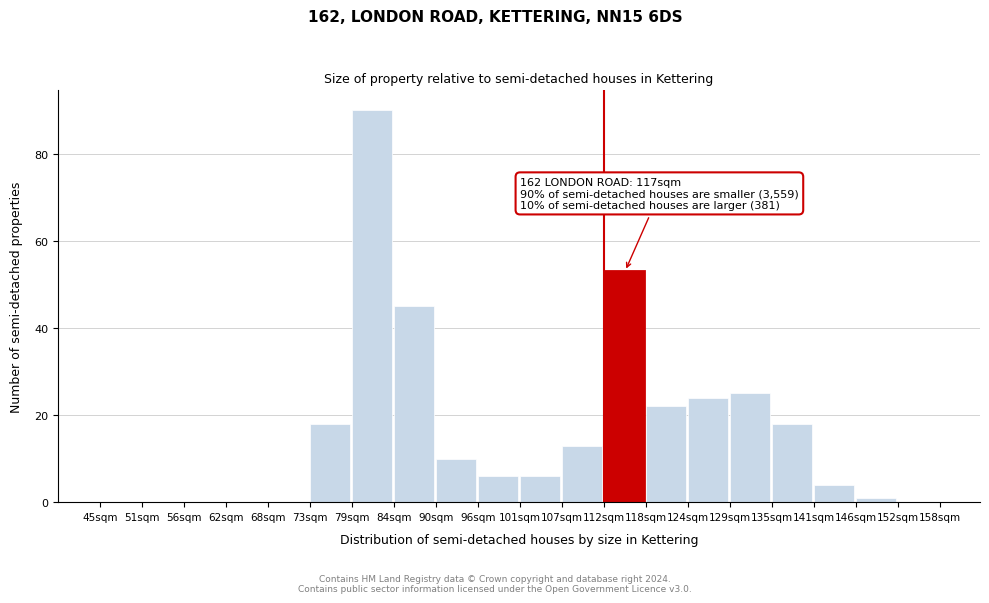

Reading left to right, extract all data points from this chart.

45sqm=0	51sqm=0	56sqm=0	62sqm=0	68sqm=0	73sqm=18	79sqm=90	84sqm=45	90sqm=10	96sqm=6	101sqm=6	107sqm=13	112sqm=53	118sqm=22	124sqm=24	129sqm=25	135sqm=18	141sqm=4	146sqm=1	152sqm=0